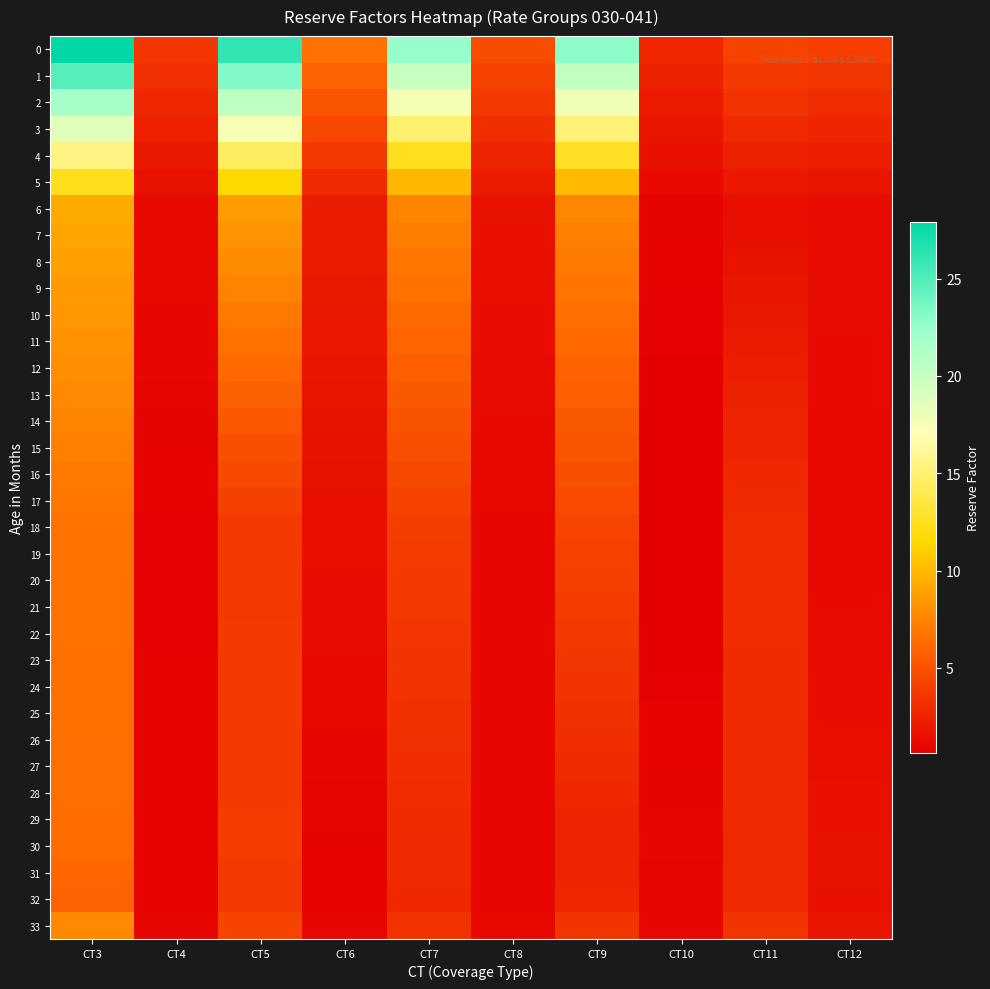

Reading left to right, list all the values displayed in this chart.

0: CT3=27.9	CT4=3.6	CT5=26.1	CT6=6.6	CT7=22.5	CT8=4.7	CT9=22.8	CT10=2.7	CT11=4.3	CT12=4.0
1: CT3=24.8	CT4=3.2	CT5=23.2	CT6=5.9	CT7=20.0	CT8=4.2	CT9=20.3	CT10=2.4	CT11=3.8	CT12=3.5
2: CT3=21.7	CT4=2.8	CT5=20.3	CT6=5.1	CT7=17.5	CT8=3.7	CT9=17.8	CT10=2.1	CT11=3.3	CT12=3.1
3: CT3=18.6	CT4=2.4	CT5=17.4	CT6=4.4	CT7=15.0	CT8=3.1	CT9=15.2	CT10=1.8	CT11=2.9	CT12=2.7
4: CT3=15.5	CT4=2.0	CT5=14.5	CT6=3.7	CT7=12.5	CT8=2.6	CT9=12.7	CT10=1.5	CT11=2.4	CT12=2.2
5: CT3=12.4	CT4=1.6	CT5=11.6	CT6=2.9	CT7=10.0	CT8=2.1	CT9=10.1	CT10=1.2	CT11=1.9	CT12=1.8
6: CT3=9.3	CT4=1.2	CT5=8.7	CT6=2.2	CT7=7.5	CT8=1.6	CT9=7.6	CT10=0.9	CT11=1.4	CT12=1.3
7: CT3=9.1	CT4=1.2	CT5=8.3	CT6=2.1	CT7=7.2	CT8=1.5	CT9=7.3	CT10=0.9	CT11=1.6	CT12=1.3
8: CT3=8.9	CT4=1.1	CT5=7.9	CT6=2.1	CT7=6.9	CT8=1.5	CT9=7.1	CT10=0.9	CT11=1.7	CT12=1.3
9: CT3=8.6	CT4=1.1	CT5=7.5	CT6=2.0	CT7=6.6	CT8=1.4	CT9=6.8	CT10=0.8	CT11=1.8	CT12=1.3
10: CT3=8.4	CT4=1.1	CT5=7.1	CT6=2.0	CT7=6.3	CT8=1.4	CT9=6.5	CT10=0.8	CT11=2.0	CT12=1.3
11: CT3=8.2	CT4=1.0	CT5=6.6	CT6=1.9	CT7=6.0	CT8=1.4	CT9=6.3	CT10=0.8	CT11=2.1	CT12=1.2
12: CT3=8.0	CT4=1.0	CT5=6.2	CT6=1.8	CT7=5.7	CT8=1.3	CT9=6.0	CT10=0.8	CT11=2.3	CT12=1.2
13: CT3=7.8	CT4=1.0	CT5=5.8	CT6=1.8	CT7=5.4	CT8=1.3	CT9=5.7	CT10=0.7	CT11=2.4	CT12=1.2
14: CT3=7.5	CT4=0.9	CT5=5.4	CT6=1.7	CT7=5.1	CT8=1.2	CT9=5.4	CT10=0.7	CT11=2.5	CT12=1.2
15: CT3=7.3	CT4=0.9	CT5=5.0	CT6=1.7	CT7=4.8	CT8=1.2	CT9=5.2	CT10=0.7	CT11=2.7	CT12=1.2
16: CT3=7.1	CT4=0.9	CT5=4.6	CT6=1.6	CT7=4.5	CT8=1.1	CT9=4.9	CT10=0.7	CT11=2.8	CT12=1.1
17: CT3=6.9	CT4=0.8	CT5=4.1	CT6=1.5	CT7=4.2	CT8=1.1	CT9=4.6	CT10=0.6	CT11=2.9	CT12=1.1
18: CT3=6.7	CT4=0.8	CT5=3.7	CT6=1.5	CT7=3.9	CT8=1.1	CT9=4.4	CT10=0.6	CT11=3.1	CT12=1.1
19: CT3=6.6	CT4=0.8	CT5=3.7	CT6=1.4	CT7=3.9	CT8=1.0	CT9=4.2	CT10=0.6	CT11=3.1	CT12=1.2
20: CT3=6.6	CT4=0.8	CT5=3.7	CT6=1.4	CT7=3.8	CT8=1.0	CT9=4.1	CT10=0.7	CT11=3.1	CT12=1.2
21: CT3=6.6	CT4=0.8	CT5=3.7	CT6=1.3	CT7=3.7	CT8=1.0	CT9=3.9	CT10=0.7	CT11=3.0	CT12=1.2
22: CT3=6.6	CT4=0.8	CT5=3.8	CT6=1.3	CT7=3.6	CT8=1.0	CT9=3.7	CT10=0.7	CT11=3.0	CT12=1.3
23: CT3=6.6	CT4=0.8	CT5=3.8	CT6=1.2	CT7=3.5	CT8=1.0	CT9=3.6	CT10=0.8	CT11=3.0	CT12=1.3
24: CT3=6.6	CT4=0.8	CT5=3.8	CT6=1.2	CT7=3.4	CT8=1.0	CT9=3.4	CT10=0.8	CT11=3.0	CT12=1.4
25: CT3=6.5	CT4=0.8	CT5=3.8	CT6=1.1	CT7=3.3	CT8=1.0	CT9=3.3	CT10=0.8	CT11=3.0	CT12=1.4
26: CT3=6.5	CT4=0.8	CT5=3.8	CT6=1.1	CT7=3.2	CT8=1.0	CT9=3.1	CT10=0.9	CT11=2.9	CT12=1.4
27: CT3=6.5	CT4=0.8	CT5=3.8	CT6=1.0	CT7=3.1	CT8=1.0	CT9=3.0	CT10=0.9	CT11=2.9	CT12=1.5
28: CT3=6.5	CT4=0.8	CT5=3.8	CT6=1.0	CT7=3.1	CT8=1.0	CT9=2.8	CT10=0.9	CT11=2.9	CT12=1.5
29: CT3=6.5	CT4=0.9	CT5=3.8	CT6=0.9	CT7=3.0	CT8=1.0	CT9=2.7	CT10=1.0	CT11=2.9	CT12=1.6
30: CT3=6.5	CT4=0.9	CT5=3.8	CT6=0.9	CT7=2.9	CT8=1.0	CT9=2.5	CT10=1.0	CT11=2.9	CT12=1.6
31: CT3=6.2	CT4=0.8	CT5=3.7	CT6=0.9	CT7=2.8	CT8=1.0	CT9=2.6	CT10=1.0	CT11=2.9	CT12=1.6
32: CT3=5.8	CT4=0.8	CT5=3.7	CT6=0.9	CT7=2.8	CT8=1.0	CT9=2.7	CT10=0.9	CT11=2.9	CT12=1.6
33: CT3=7.8	CT4=1.0	CT5=4.3	CT6=1.0	CT7=3.3	CT8=1.1	CT9=3.5	CT10=1.1	CT11=3.5	CT12=1.8